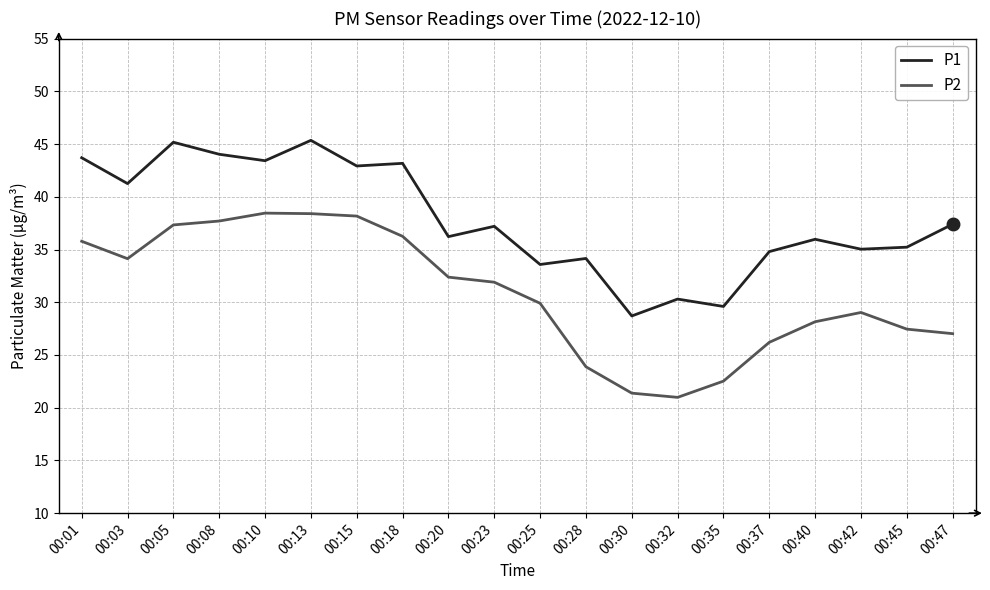

At which category does P2 reach its first local valley?

00:03